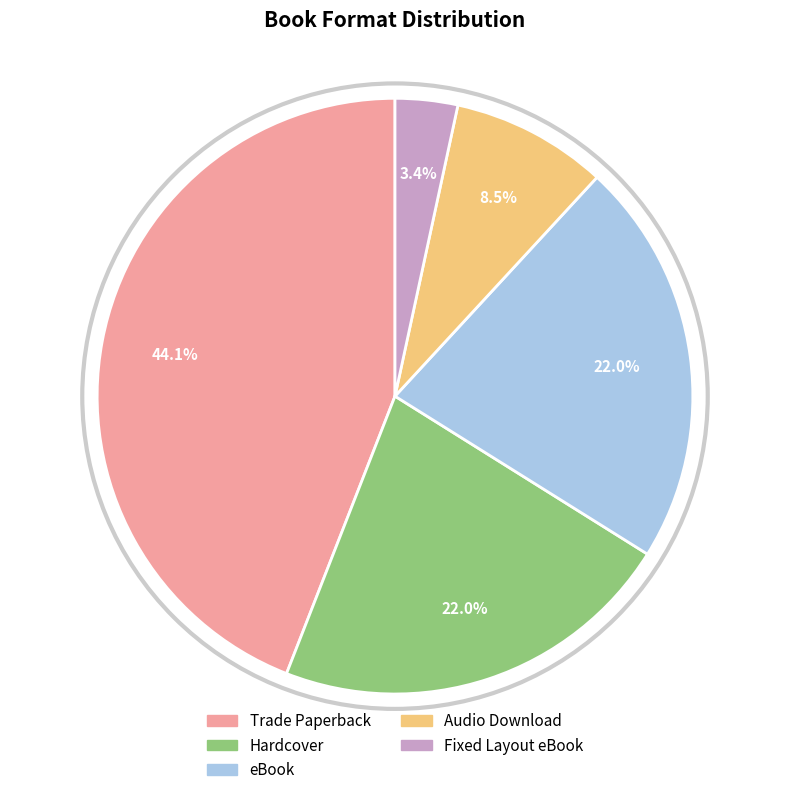

Does any single category account for the majority?

No